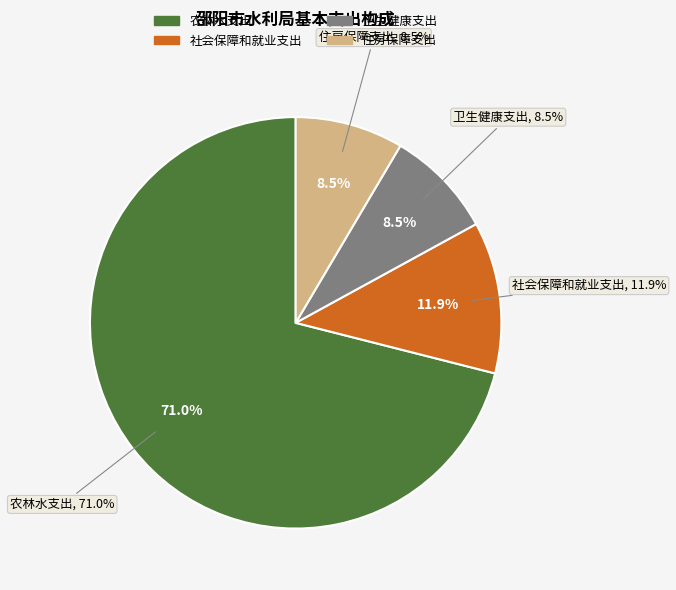

Which category has the biggest portion of the pie?

农林水支出